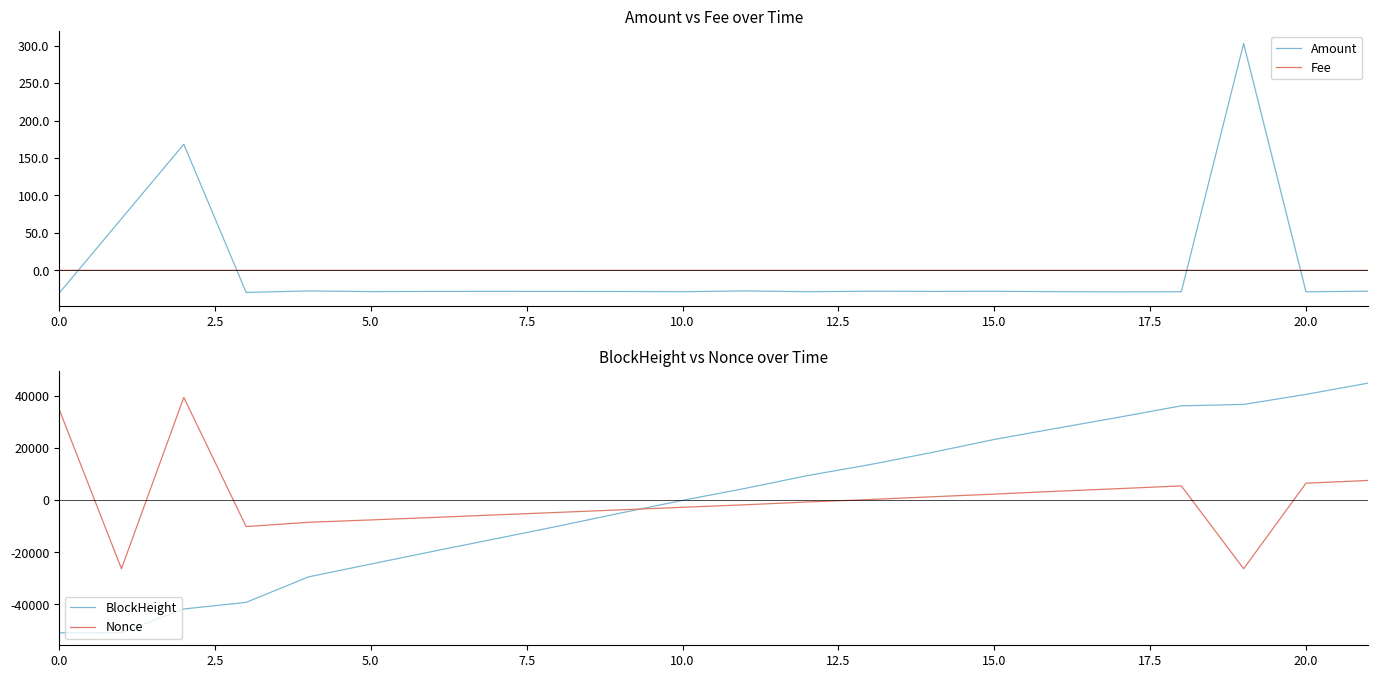

The value of Amount at 20.0 is -28.7. True or false?

True